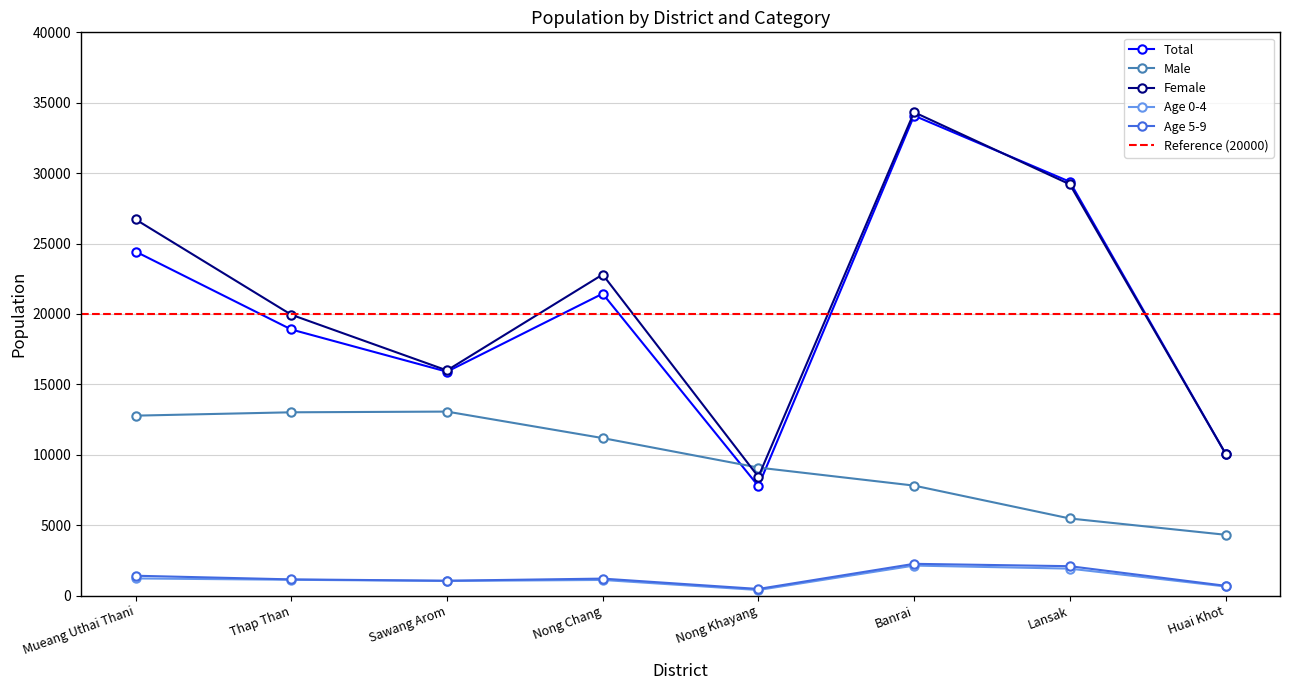

What is the difference between the Total values at Sawang Arom and Nong Chang?

5541